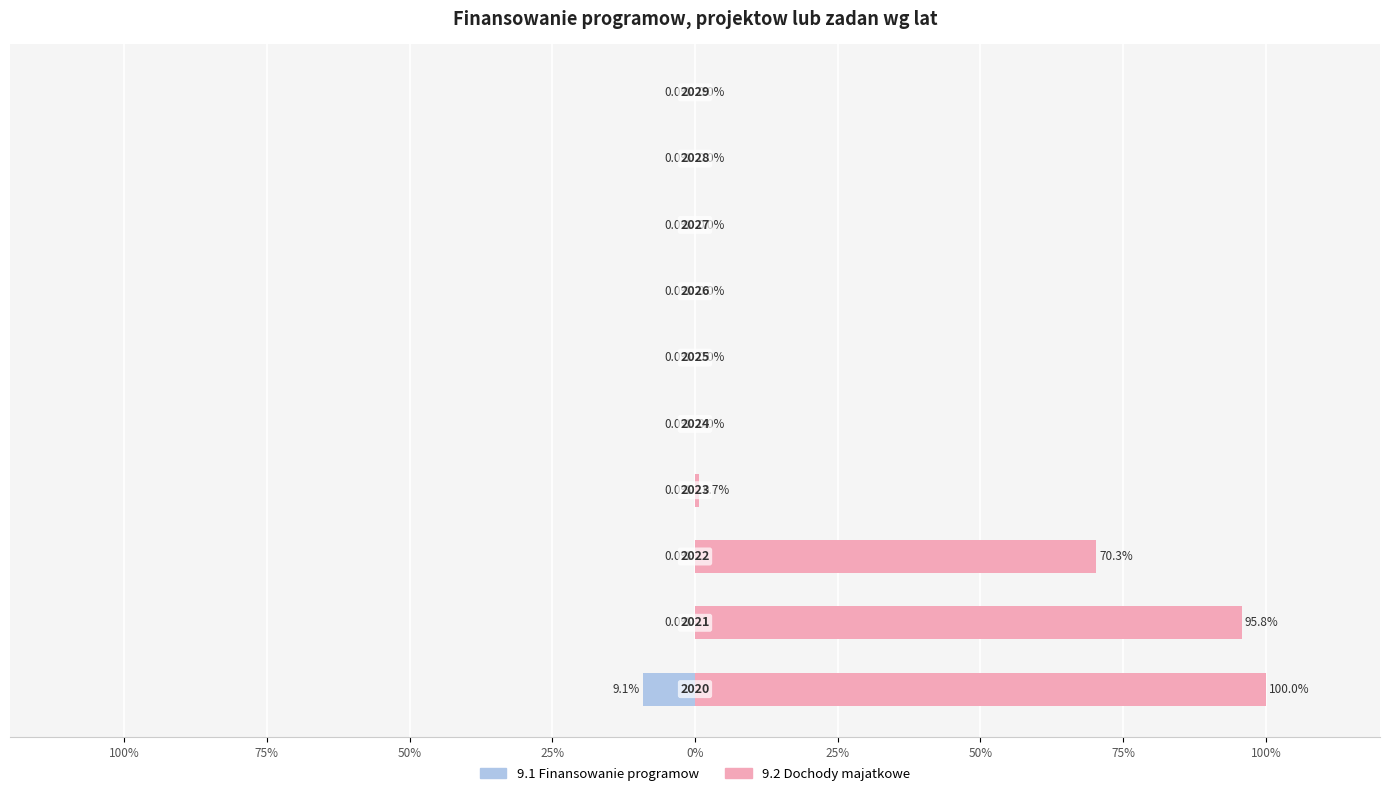

What is the difference between the second highest and minimum values in the 9.2 Dochody majatkowe series?

95.8